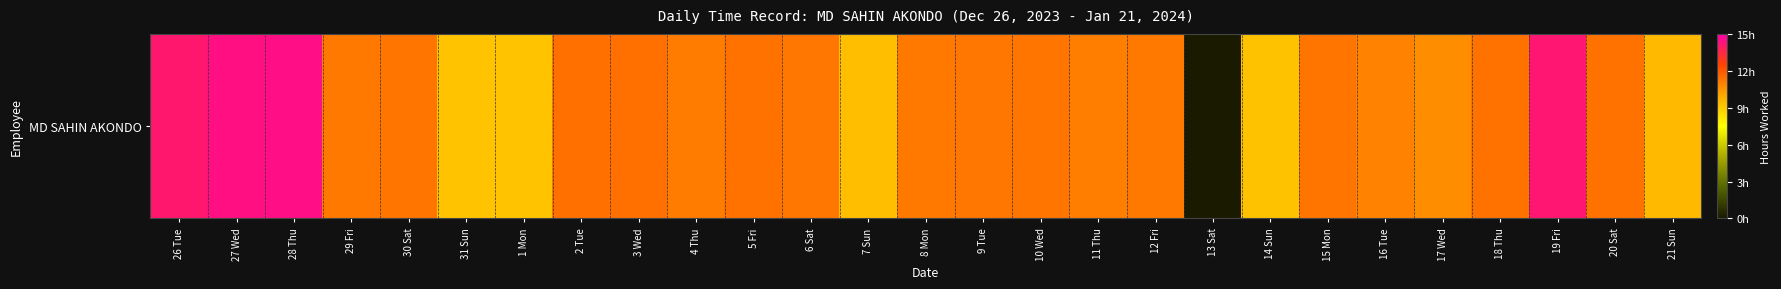

List the labels in order of value, smallest first.

13 Sat, 1 Mon, 31 Sun, 14 Sun, 7 Sun, 21 Sun, 17 Wed, 16 Tue, 11 Thu, 4 Thu, 29 Fri, 12 Fri, 8 Mon, 9 Tue, 6 Sat, 10 Wed, 30 Sat, 15 Mon, 18 Thu, 5 Fri, 20 Sat, 2 Tue, 3 Wed, 26 Tue, 19 Fri, 27 Wed, 28 Thu